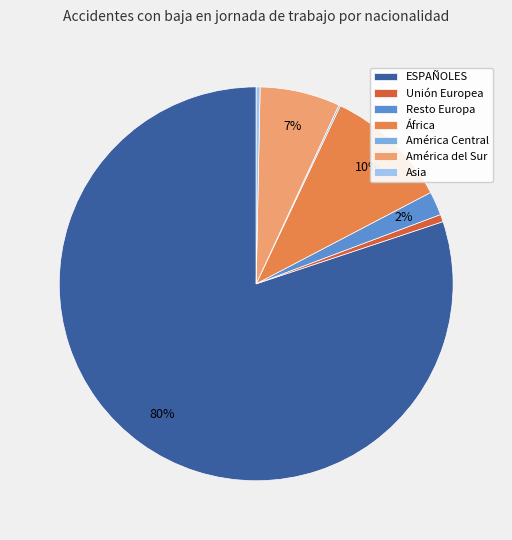

Do América del Sur and África together represent more than half of the pie?

No